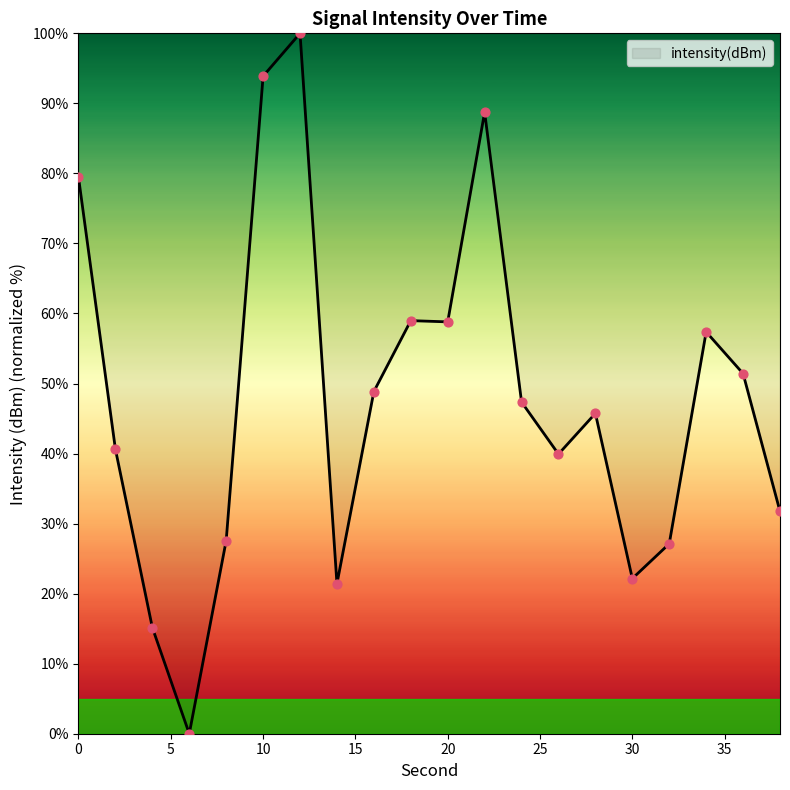

What is the difference between the maximum and minimum values?

100.0